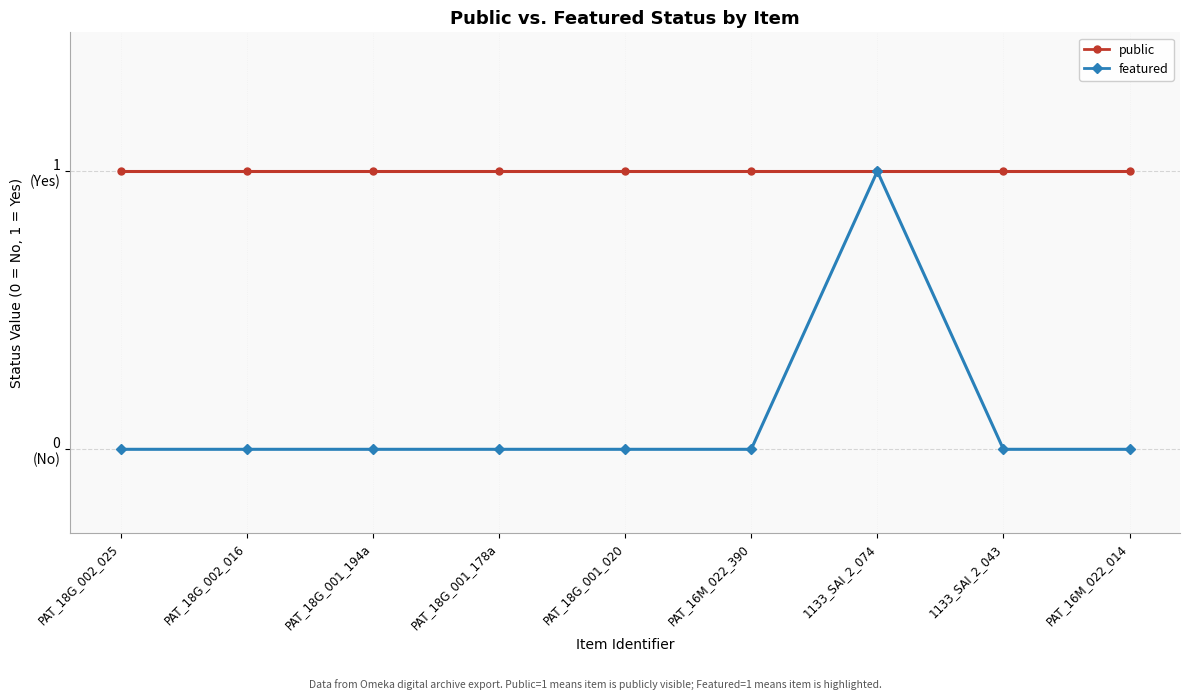

Does the chart have visible grid lines?

Yes